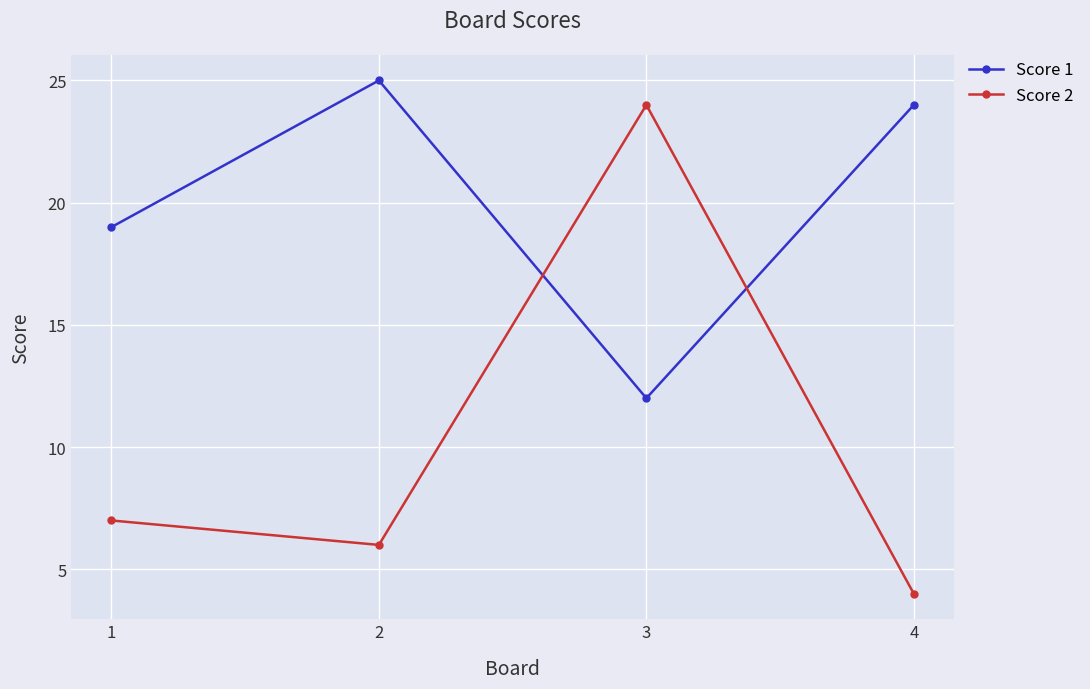

True or false: Score 2 has more than 1 interior local peaks.

False